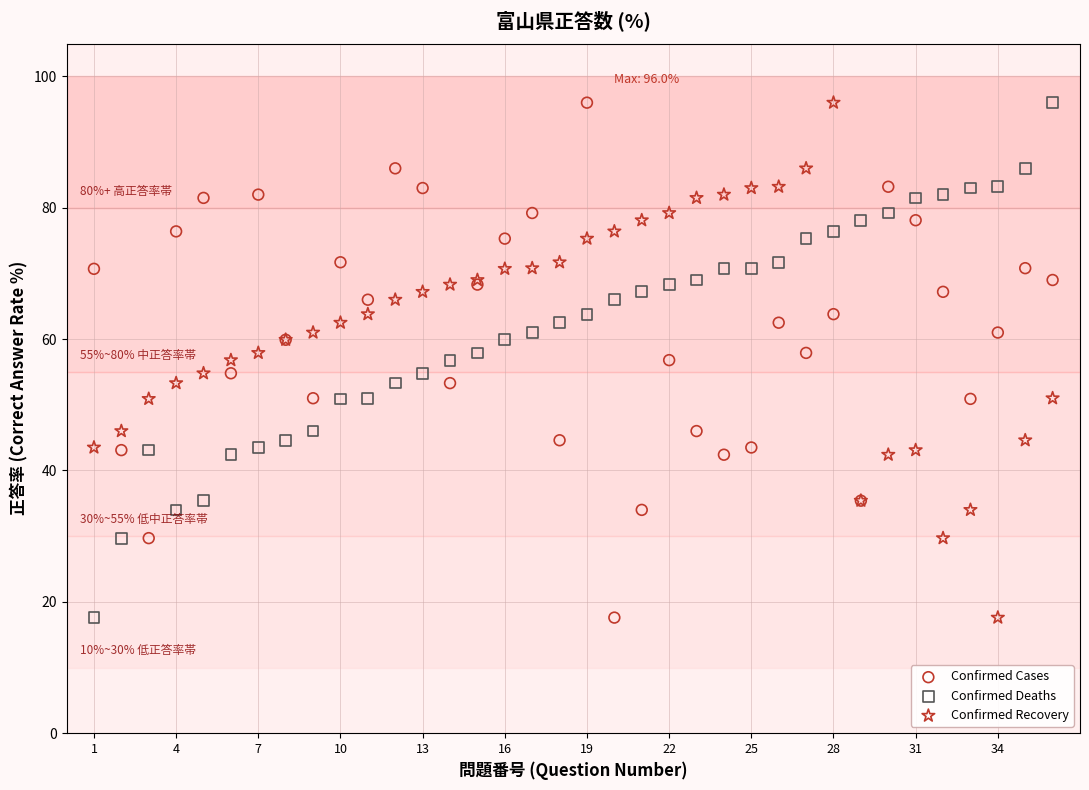

What is the X range (max minus min) for the scatter plot?

35.0